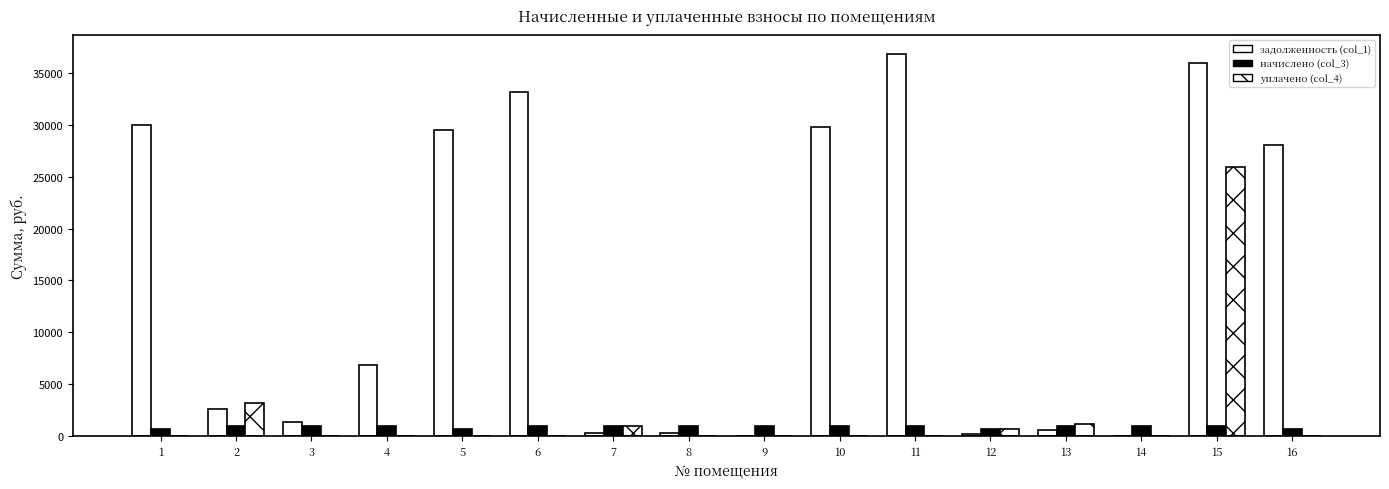

At which label is уплачено (col_4) closest to 12972?

2